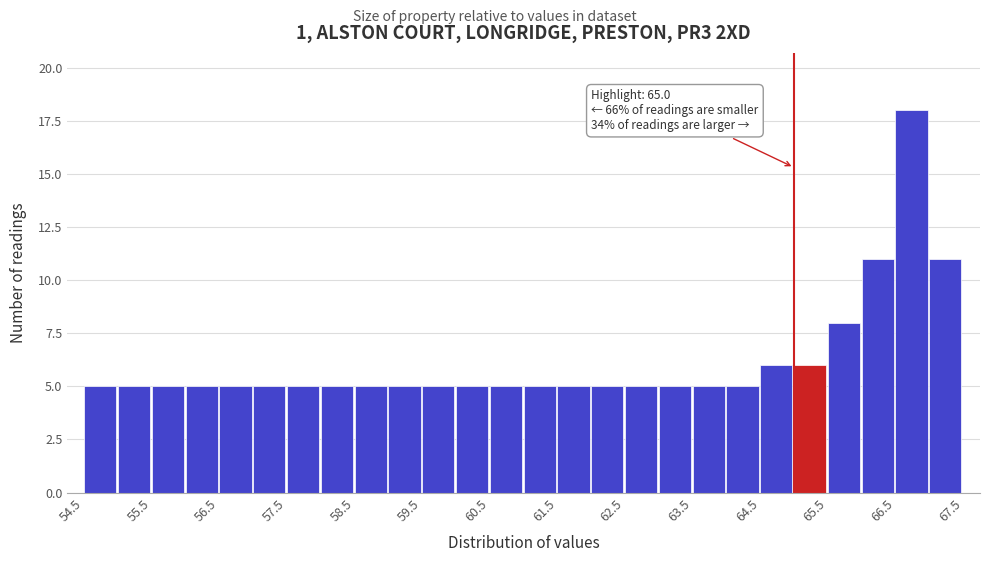

Which range on the x-axis has the tallest bar?

66.5 to 67.0